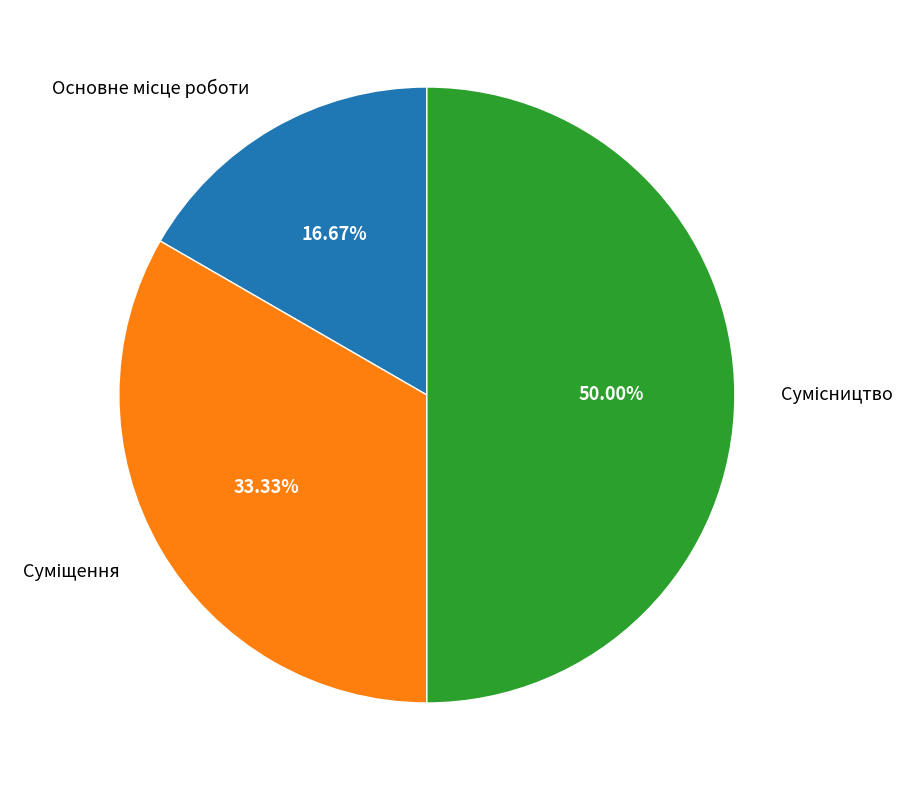

To the nearest percent, what portion does Сумісництво represent?

50%